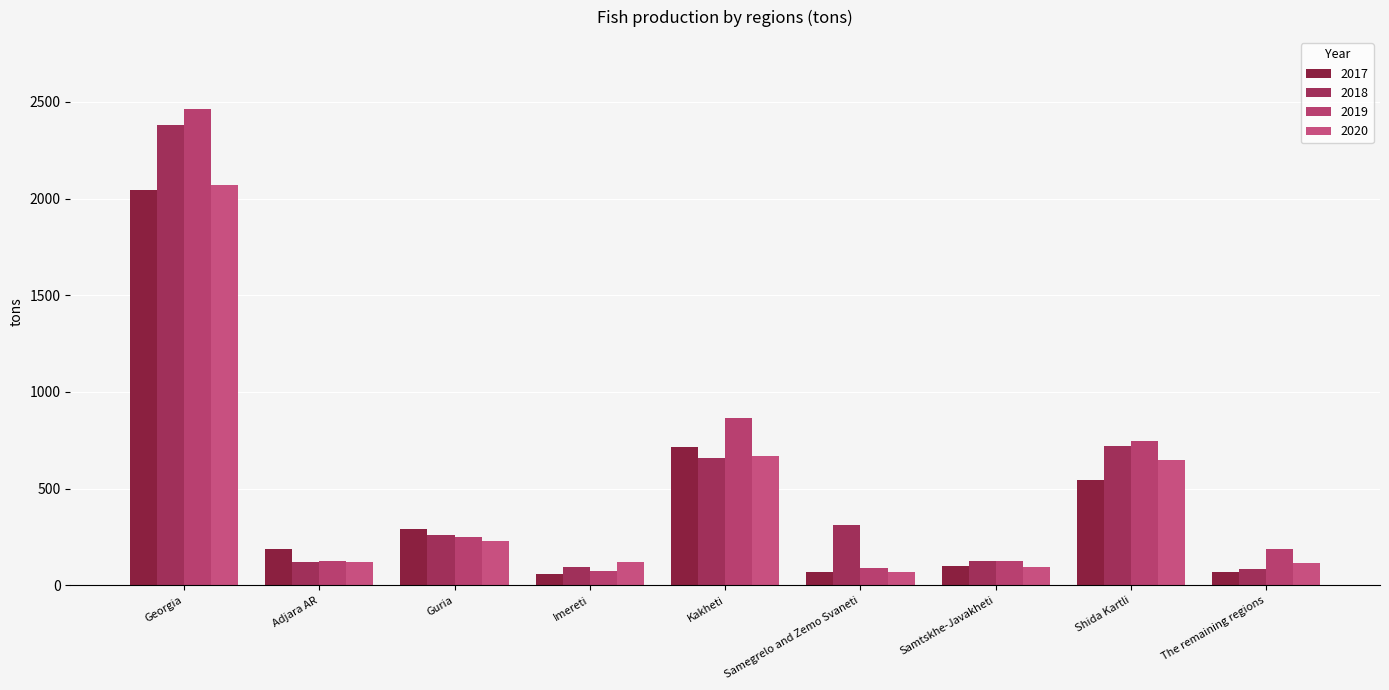

What is the label of the 2nd bar from the right?

Shida Kartli